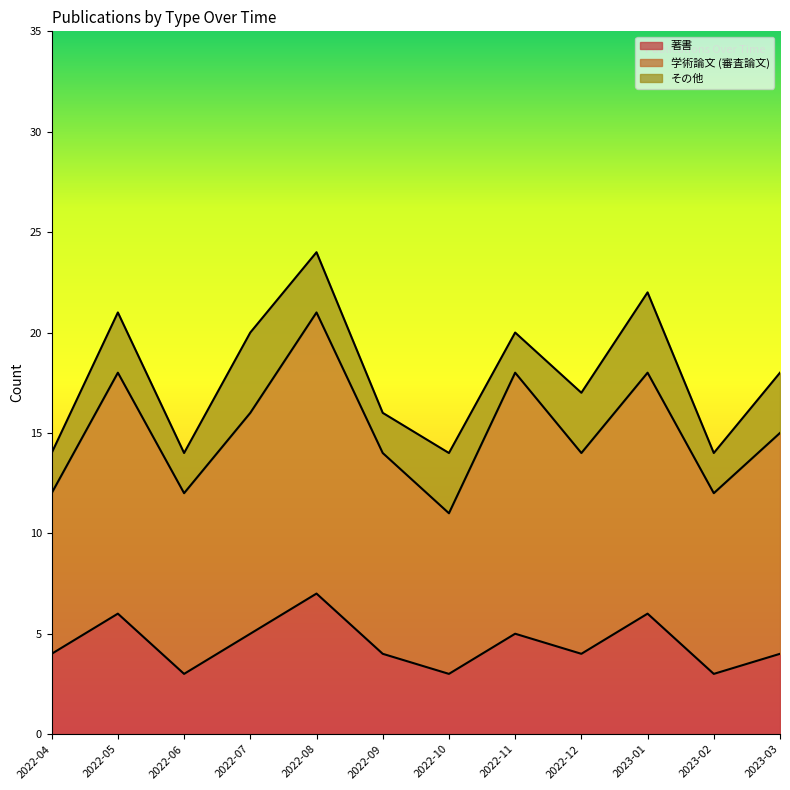

What is the label of the 6th point from the left?

2022-09